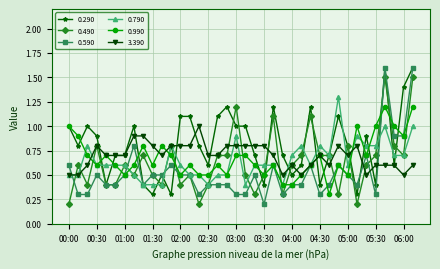

What are all the series names shown in the legend?

0.290, 0.490, 0.590, 0.790, 0.990, 3.390